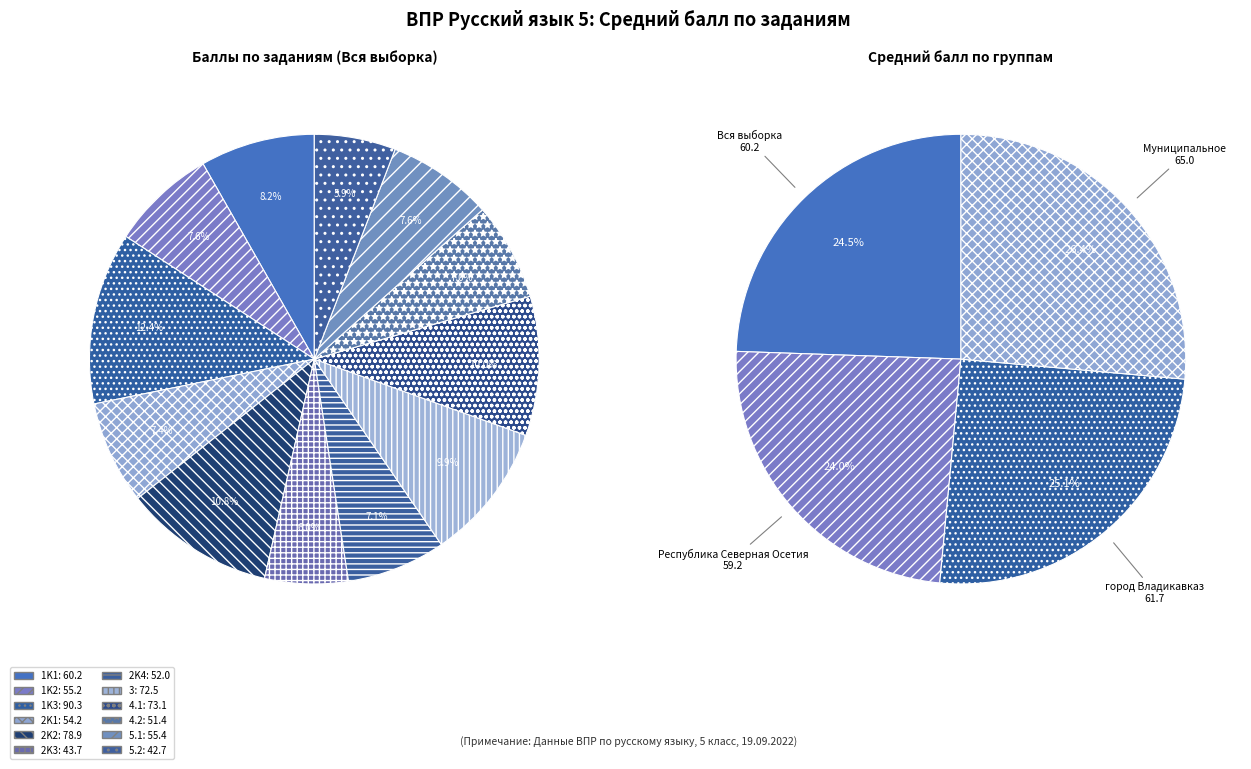

Is 5.1 the majority of the pie?

No